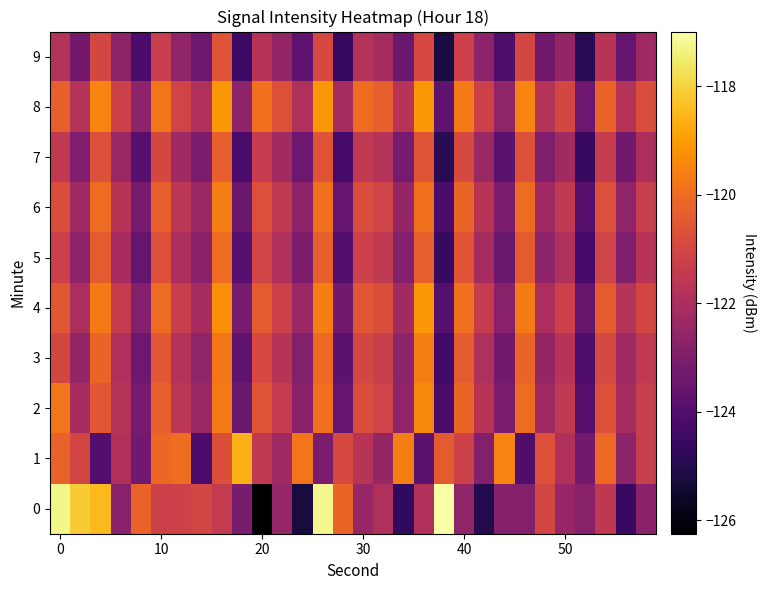

Which series has the largest total across all categories?

8